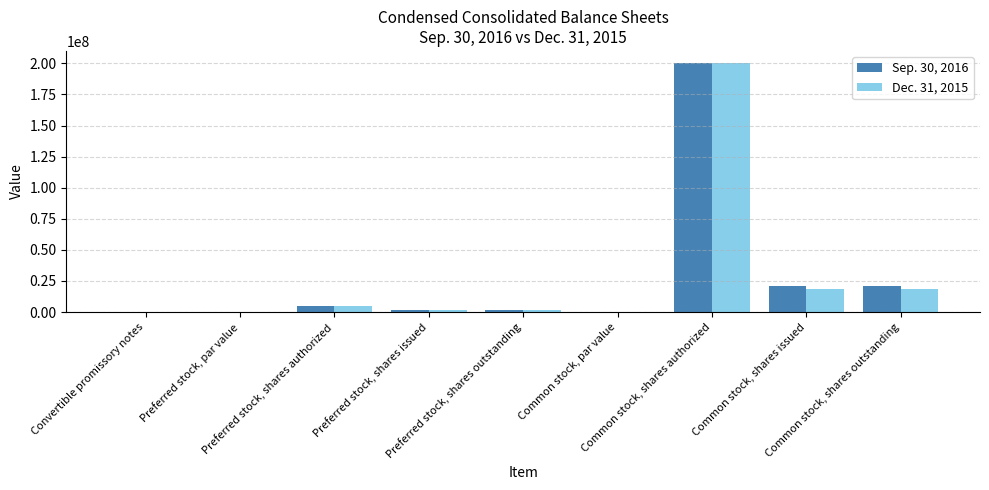

What is the sum of all Dec. 31, 2015 values?

244654885.0